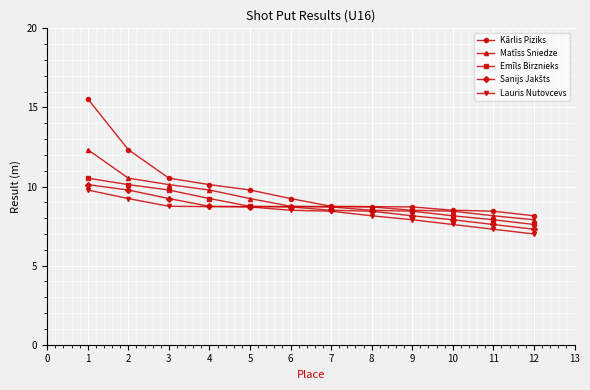

What is the minimum value shown in the chart?

7.0